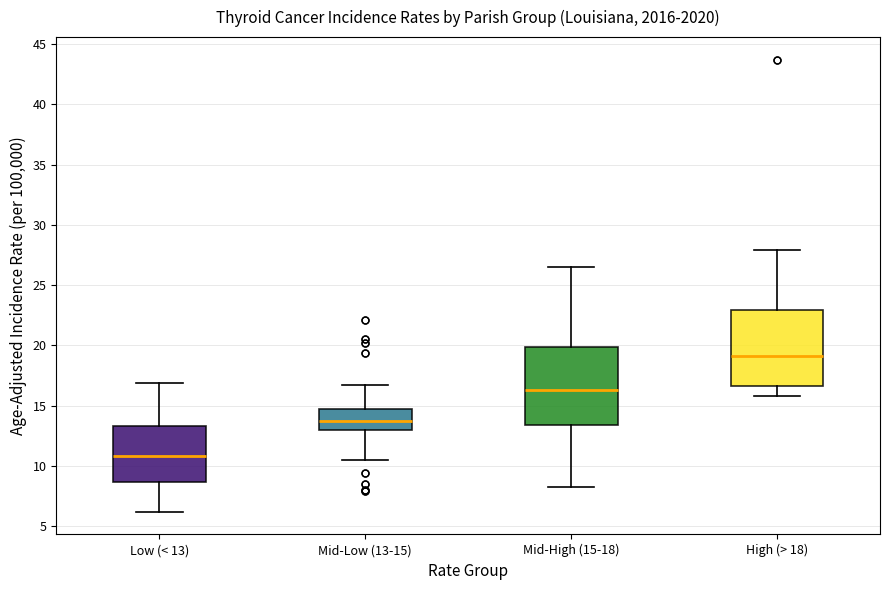

Reading left to right, read every box against the y-axis: the position of its median line, the range the box covers, and the ends of its whiskers. The values are not printed on the chart, so give them approximately, as read against the axis.

Low (< 13): median 11.0, box 8.5 to 13.5, whiskers 6.0 to 17.0
Mid-Low (13-15): median 13.5, box 13.0 to 14.5, whiskers 10.5 to 16.5
Mid-High (15-18): median 16.5, box 13.5 to 20.0, whiskers 8.5 to 26.5
High (> 18): median 19.0, box 16.5 to 23.0, whiskers 16.0 to 28.0